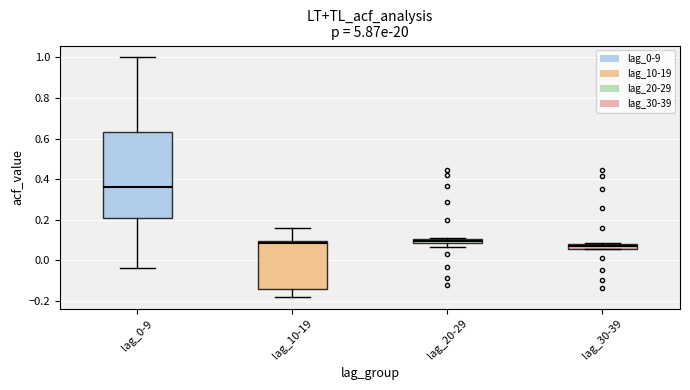

Which box's median line is the highest?

lag_0-9